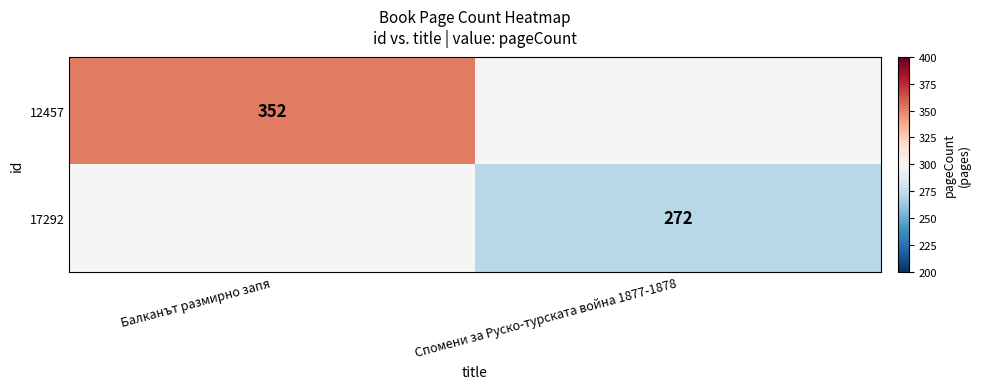

Is it true that 17292 equals 272 at Спомени за Руско-турската война 1877-1878?

True